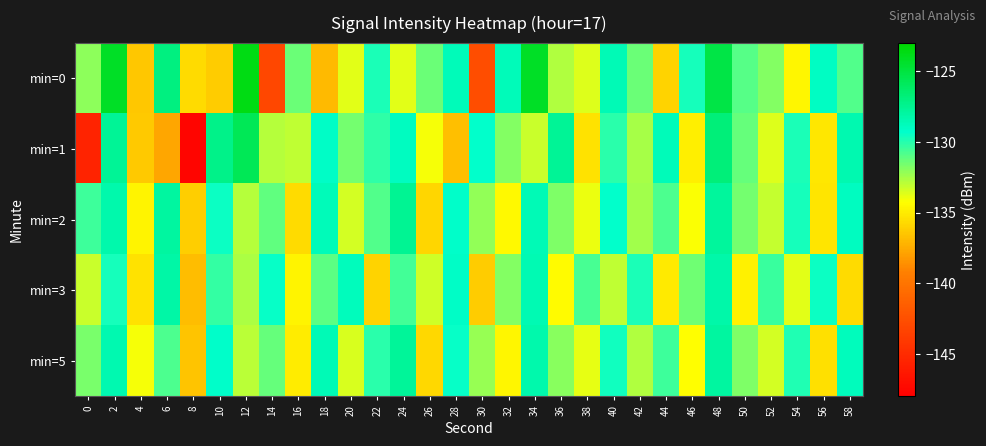

Reading left to right, extract all data points from this chart.

min=0: 0=-132.1	2=-124.2	4=-136.4	6=-127.0	8=-135.6	10=-136.3	12=-123.6	14=-143.0	16=-131.3	18=-136.9	20=-133.7	22=-129.8	24=-133.7	26=-131.4	28=-128.7	30=-142.7	32=-128.7	34=-124.2	36=-132.7	38=-133.6	40=-128.6	42=-131.4	44=-136.0	46=-129.7	48=-125.2	50=-130.9	52=-131.8	54=-134.5	56=-129.0	58=-130.9
min=1: 0=-145.5	2=-127.6	4=-136.4	6=-137.7	8=-147.6	10=-127.3	12=-125.7	14=-132.8	16=-133.0	18=-129.1	20=-131.5	22=-130.2	24=-128.9	26=-134.1	28=-136.7	30=-129.3	32=-131.8	34=-133.2	36=-127.6	38=-135.4	40=-130.1	42=-132.5	44=-128.7	46=-134.9	48=-126.8	50=-131.3	52=-133.6	54=-129.8	56=-135.2	58=-128.4
min=2: 0=-130.5	2=-128.3	4=-134.7	6=-127.9	8=-136.1	10=-129.5	12=-132.8	14=-131.2	16=-135.6	18=-128.7	20=-133.4	22=-130.9	24=-127.5	26=-135.8	28=-129.2	30=-132.1	32=-134.5	34=-128.6	36=-131.7	38=-133.9	40=-129.3	42=-132.4	44=-130.8	46=-134.2	48=-127.8	50=-131.5	52=-133.1	54=-129.7	56=-135.3	58=-128.9
min=3: 0=-133.2	2=-129.7	4=-135.4	6=-128.1	8=-136.8	10=-130.3	12=-132.6	14=-129.4	16=-134.7	18=-131.1	20=-128.8	22=-135.9	24=-130.6	26=-133.3	28=-129.1	30=-136.2	32=-131.8	34=-128.5	36=-134.4	38=-130.7	40=-133.0	42=-129.8	44=-135.1	46=-131.4	48=-128.2	50=-134.8	52=-130.4	54=-133.7	56=-129.5	58=-135.6
min=5: 0=-131.6	2=-128.4	4=-134.1	6=-130.8	8=-136.5	10=-129.2	12=-132.9	14=-131.3	16=-135.0	18=-128.6	20=-133.5	22=-130.1	24=-127.7	26=-135.7	28=-129.4	30=-132.2	32=-134.6	34=-128.3	36=-131.9	38=-133.8	40=-129.6	42=-132.7	44=-130.5	46=-134.3	48=-127.9	50=-131.7	52=-133.4	54=-129.9	56=-135.5	58=-128.8